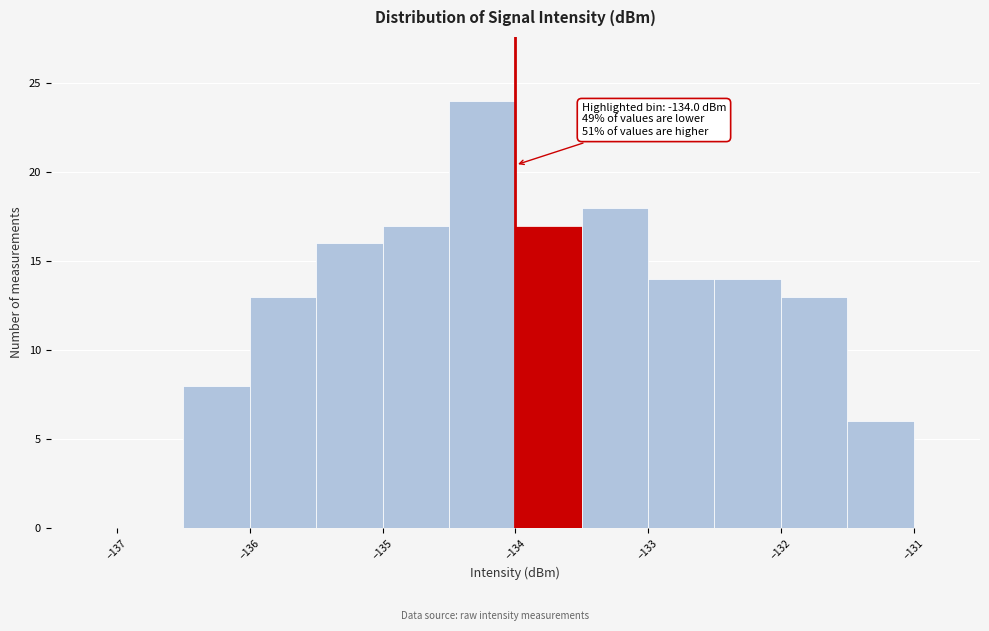

Over which range of the x-axis is the bar tallest?

-134.5 to -134.0